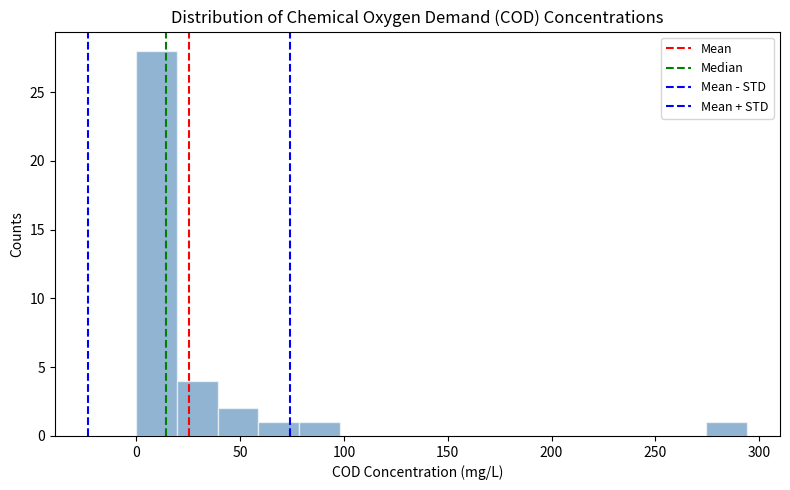

Around what value on the x-axis is the tallest bar? Give the approximate position of its centre, as read against the axis.

10